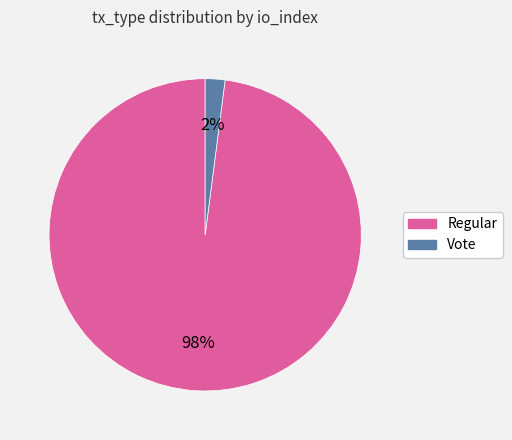

Which category has the smallest portion of the pie?

Vote